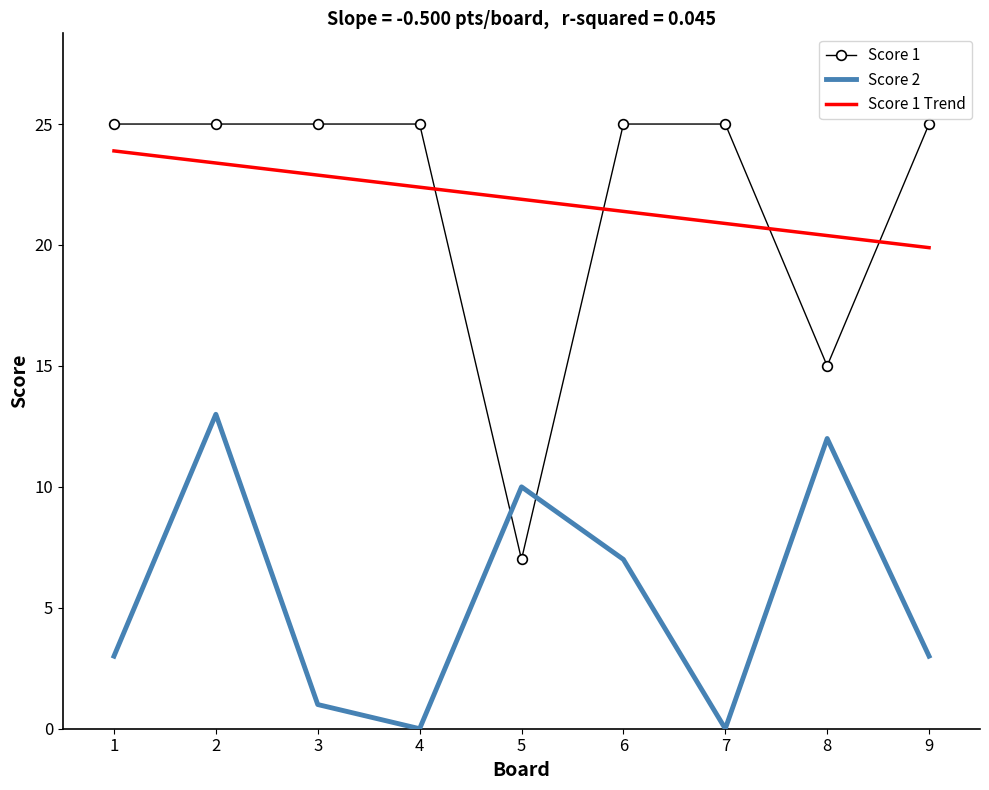

Where do Score 1 Trend and Score 1 first cross each other?

4 and 5